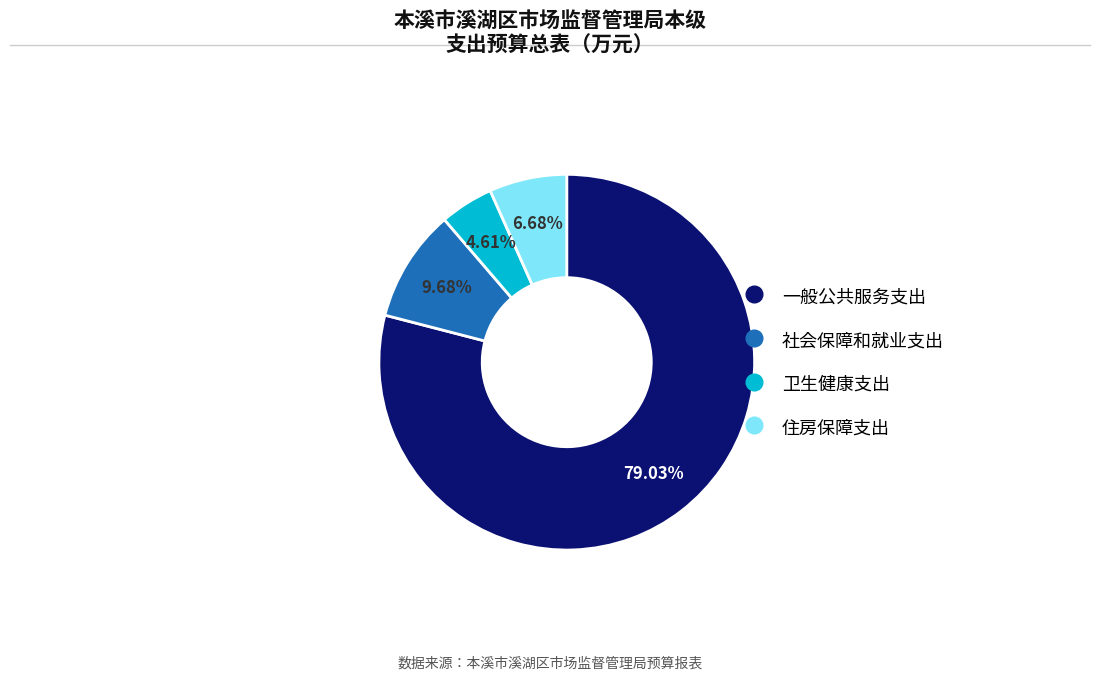

Which category accounts for the majority?

一般公共服务支出